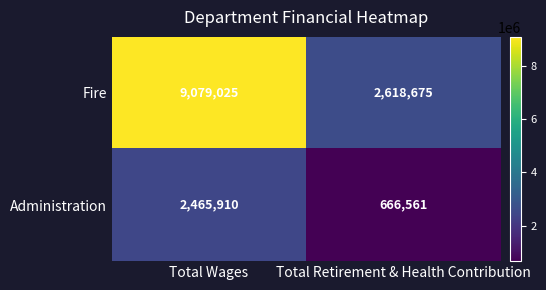

What is the difference between the maximum and minimum values in the Administration series?

1799349